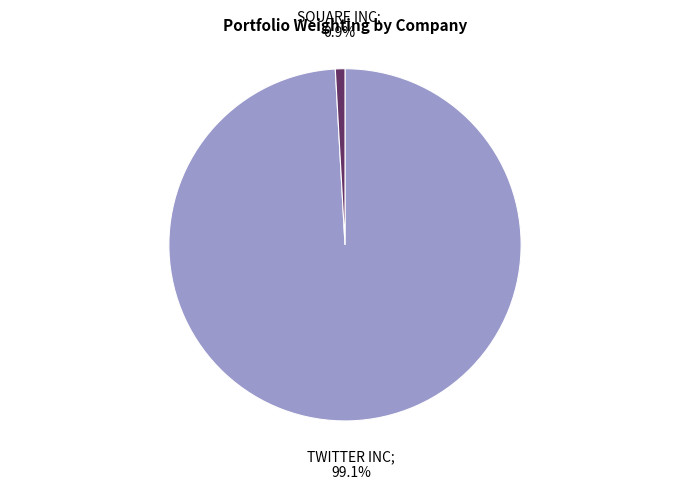

Is there any slice that represents more than half of the pie?

Yes